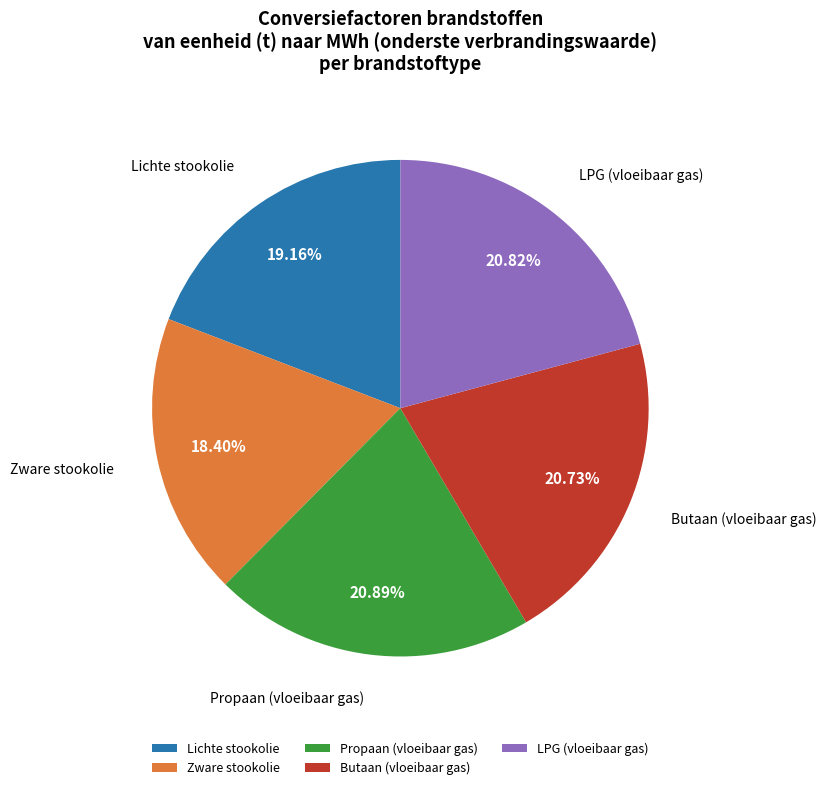

Does any single category account for the majority?

No